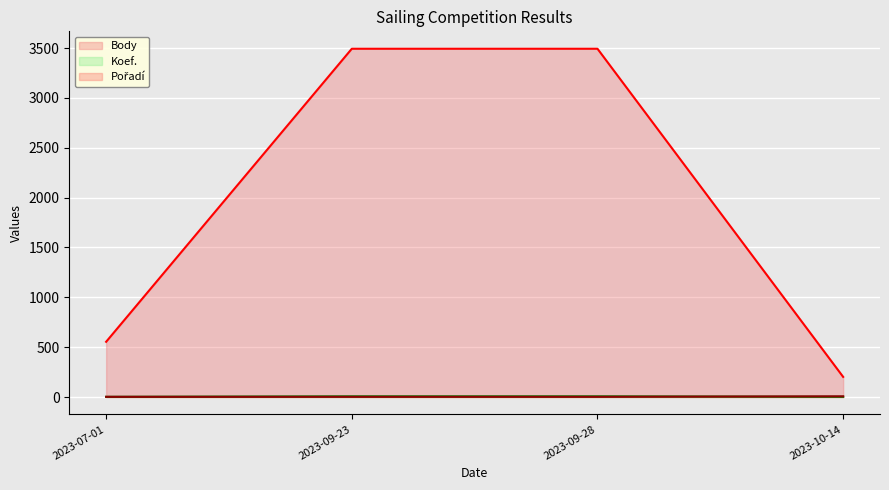

True or false: Body and Koef. intersect in this chart.

False